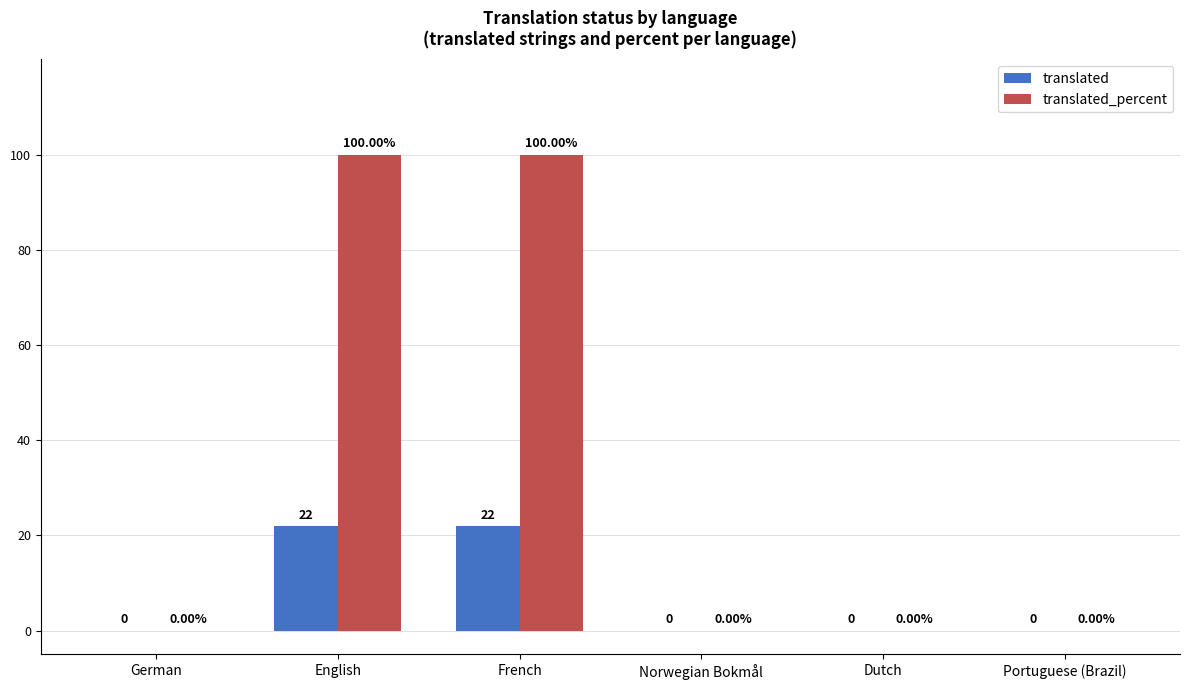

Which series has the largest total across all categories?

translated_percent